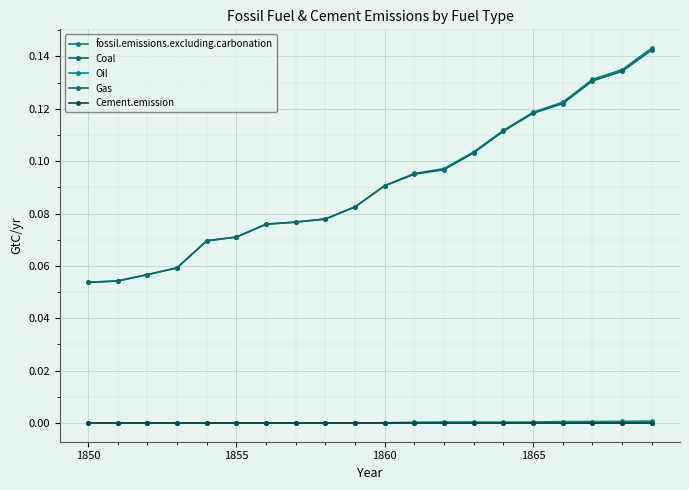

In Oil, how many points are higher than both neighbors (excluding endpoints)?

2